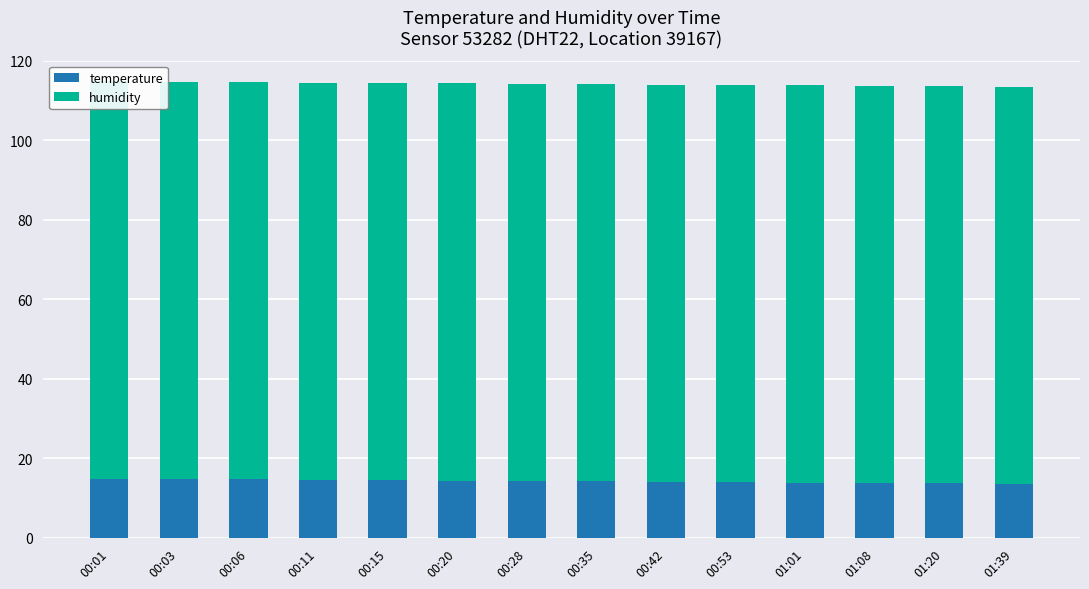

At which label is humidity closest to 99?

00:01